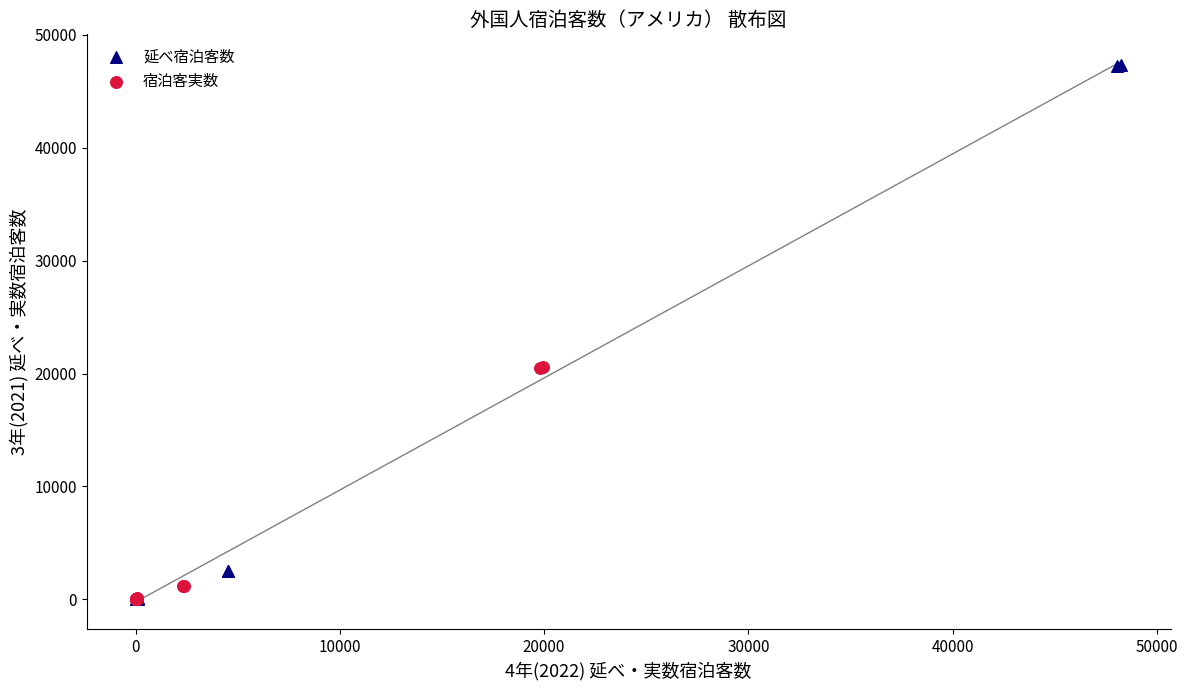

Which series reaches the maximum Y coordinate?

延べ宿泊客数